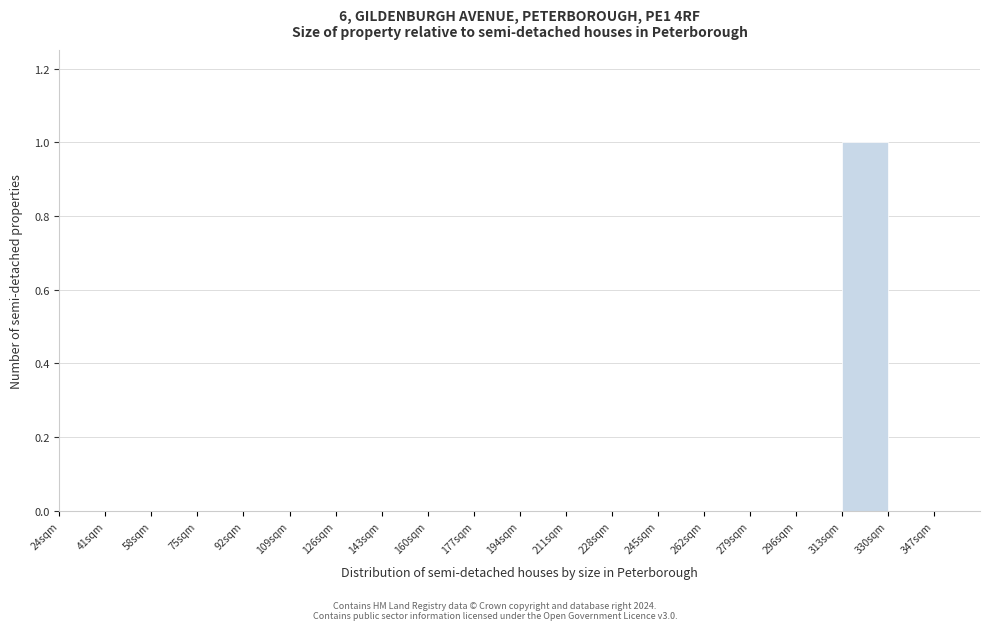

Which range on the x-axis has the tallest bar?

313 to 330